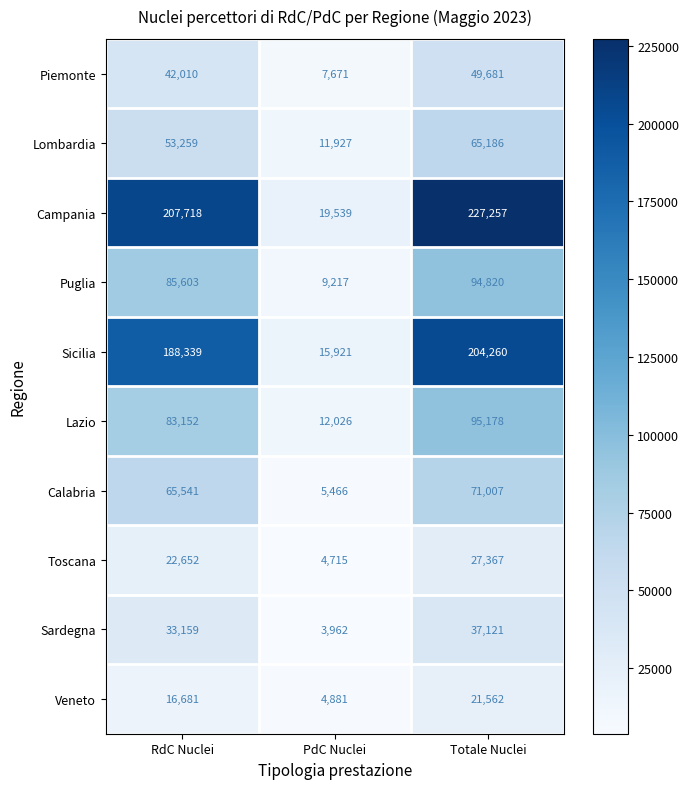

At which category does the chart reach its peak across all series?

Totale Nuclei